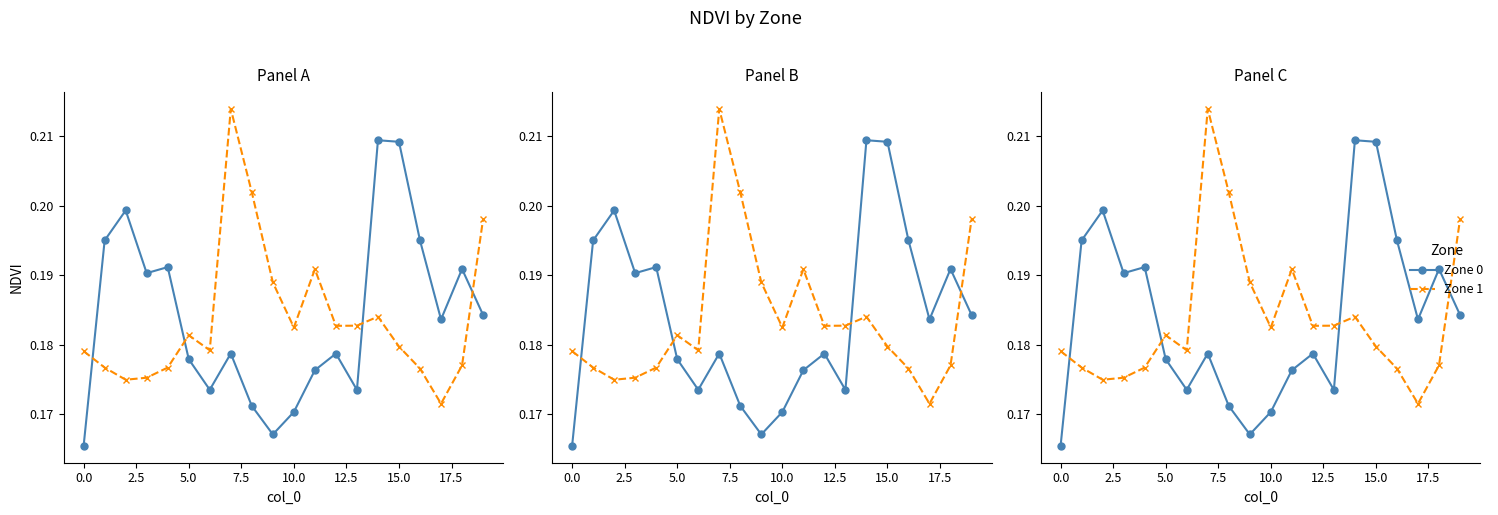

After their last crossing, which series has the higher values: Zone 0 or Zone 1?

Zone 1